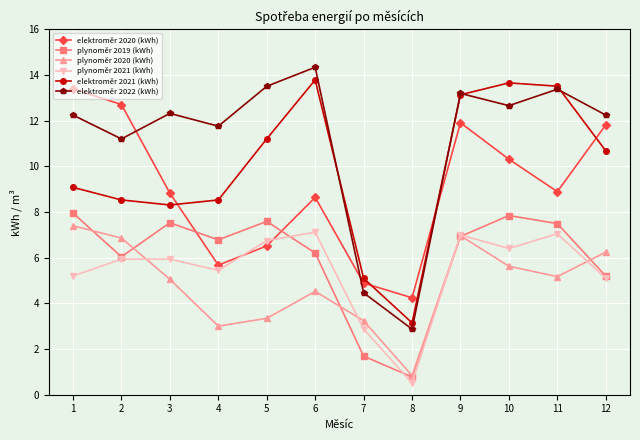

How many data points in elektroměr 2021 (kWh) are above 10?

6